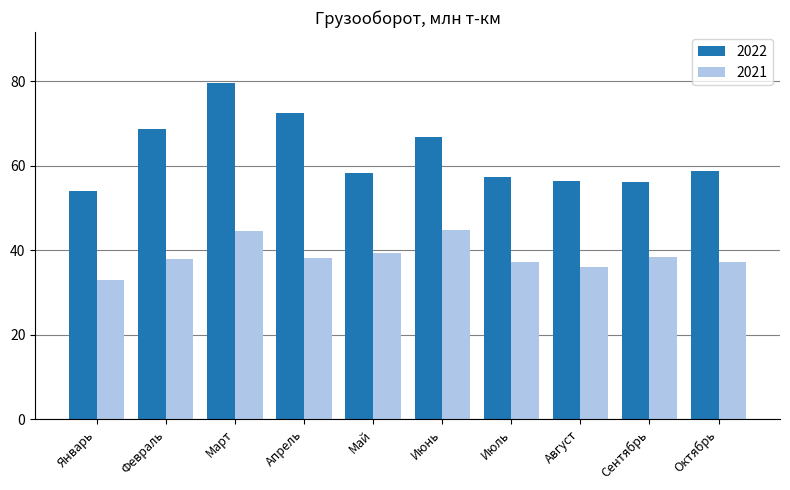

What is the total value across all series at Май?

97.5